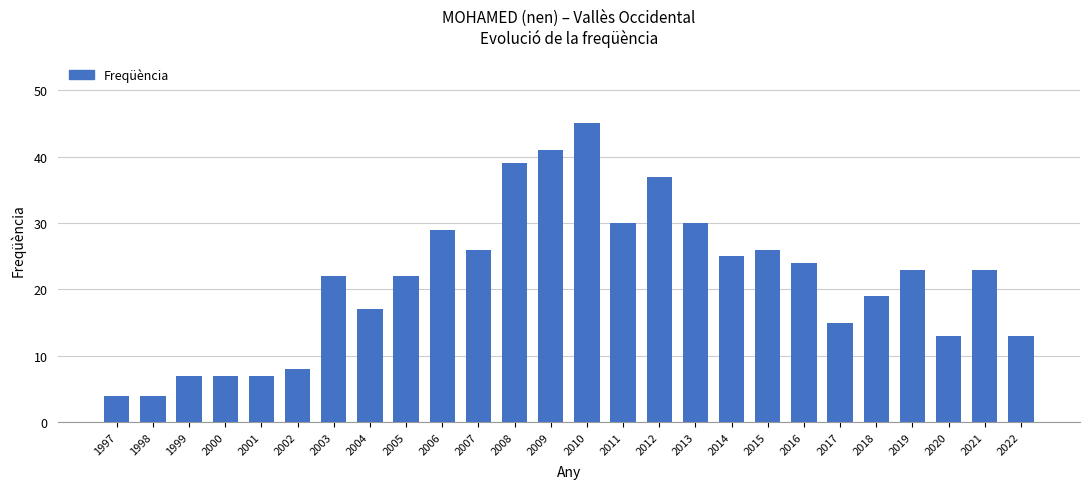

What is the change in value from 2005 to 2017?

-7